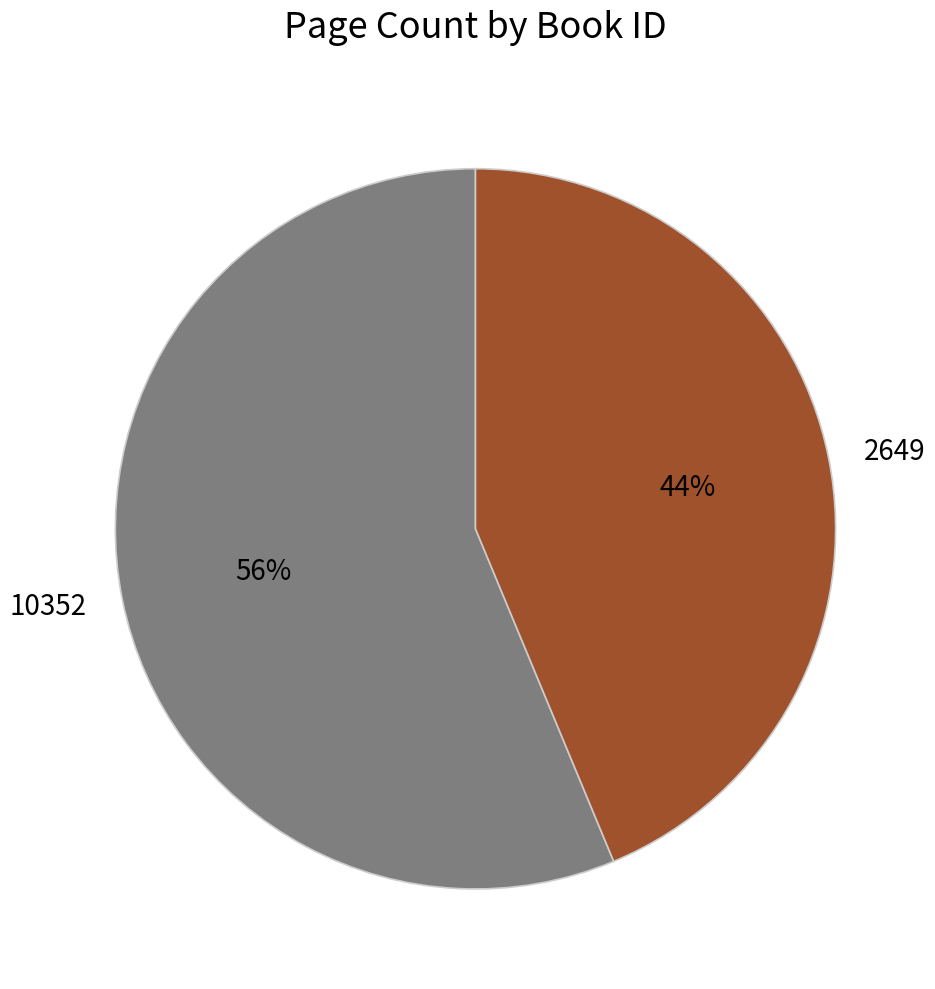

Rank the categories by value from highest to lowest.

10352, 2649